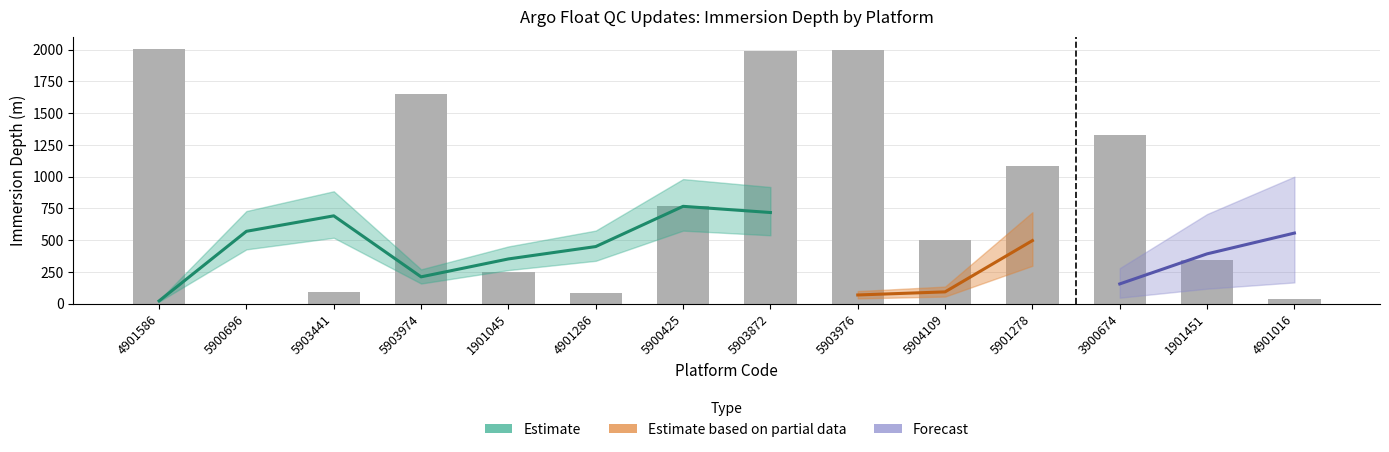

What is the difference between the maximum and second lowest values in the STOP_IMMERSION series?

1967.1